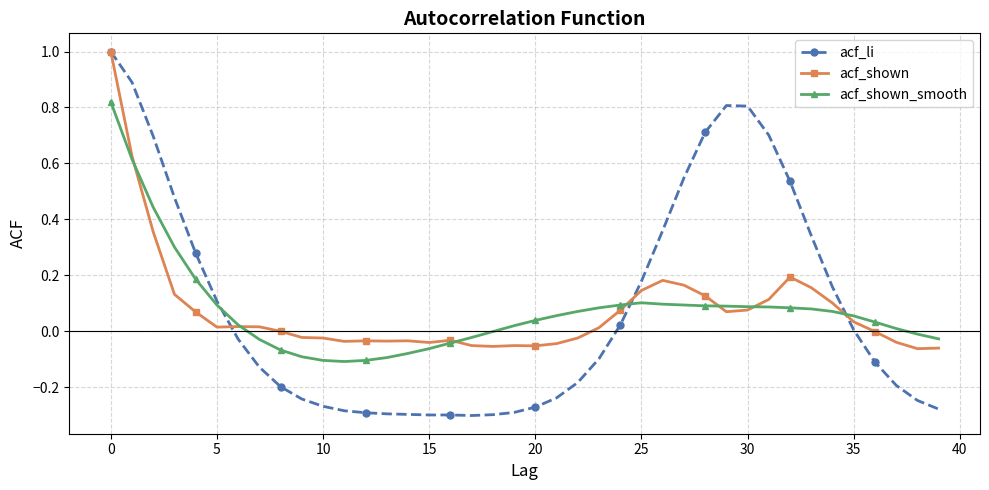

Which series has the largest range (max minus min)?

acf_li